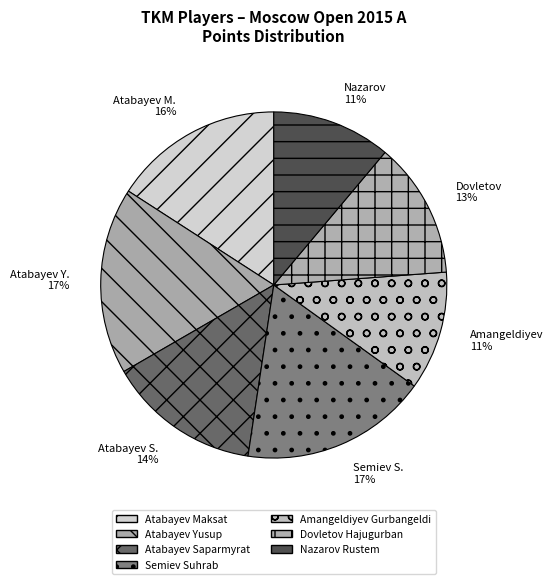

Does Nazarov Rustem account for over 50% of the chart?

No